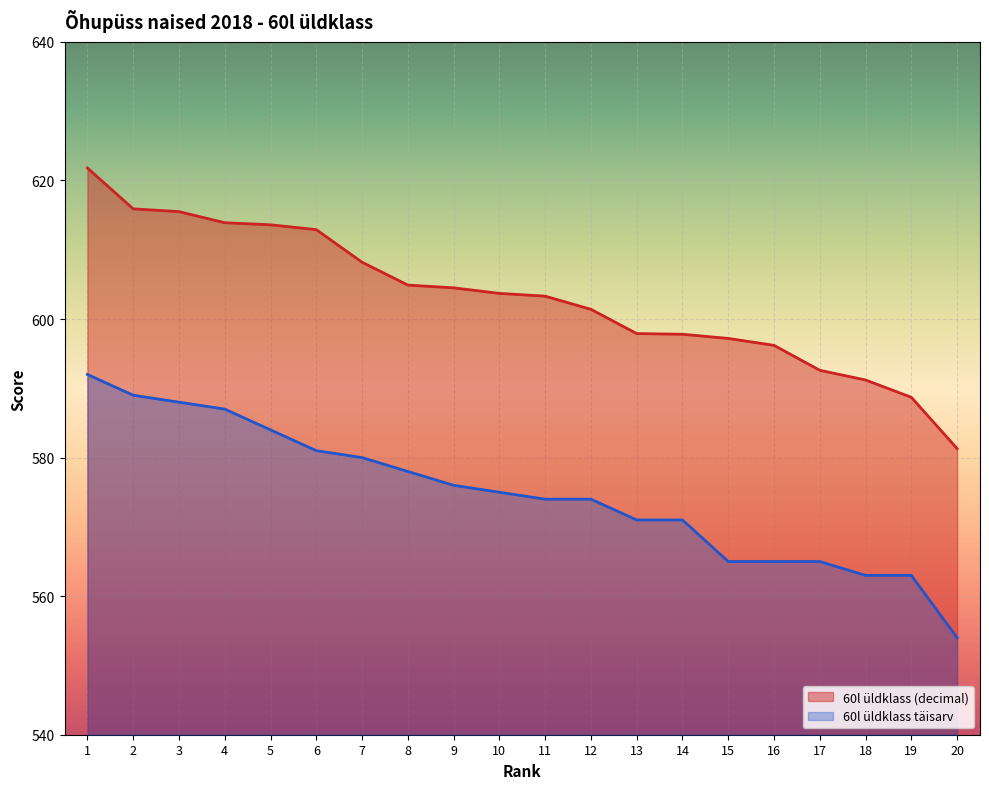

Which category has the lowest value across all series?

20